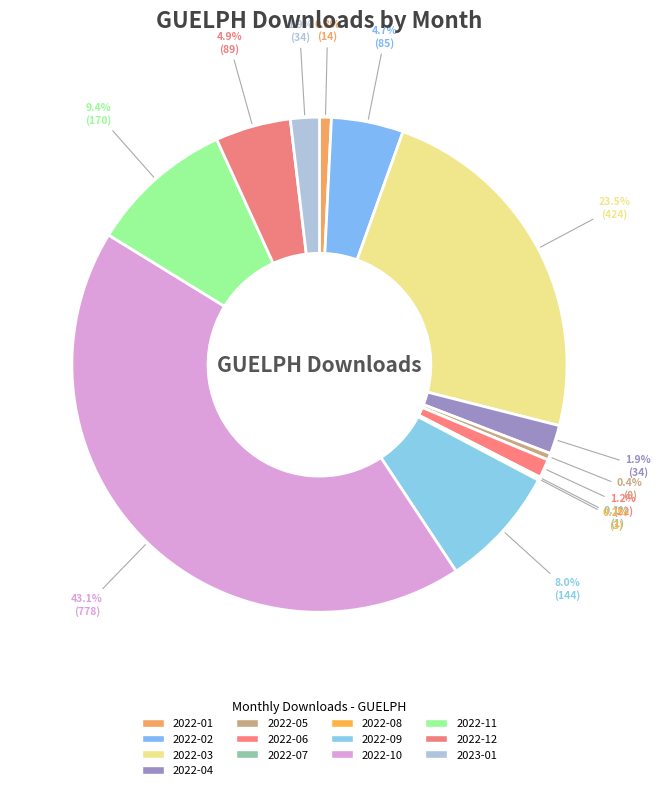

How many segments does this pie chart have?

13